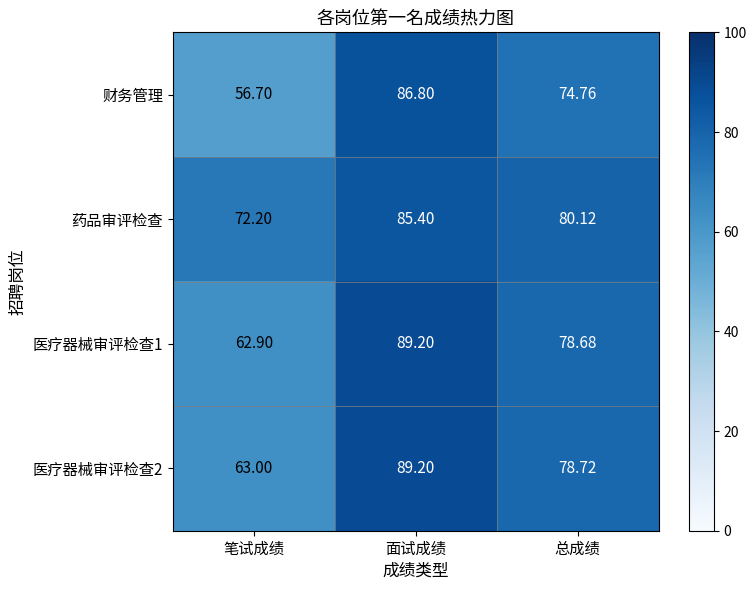

At which category is the sum across all series the highest?

面试成绩